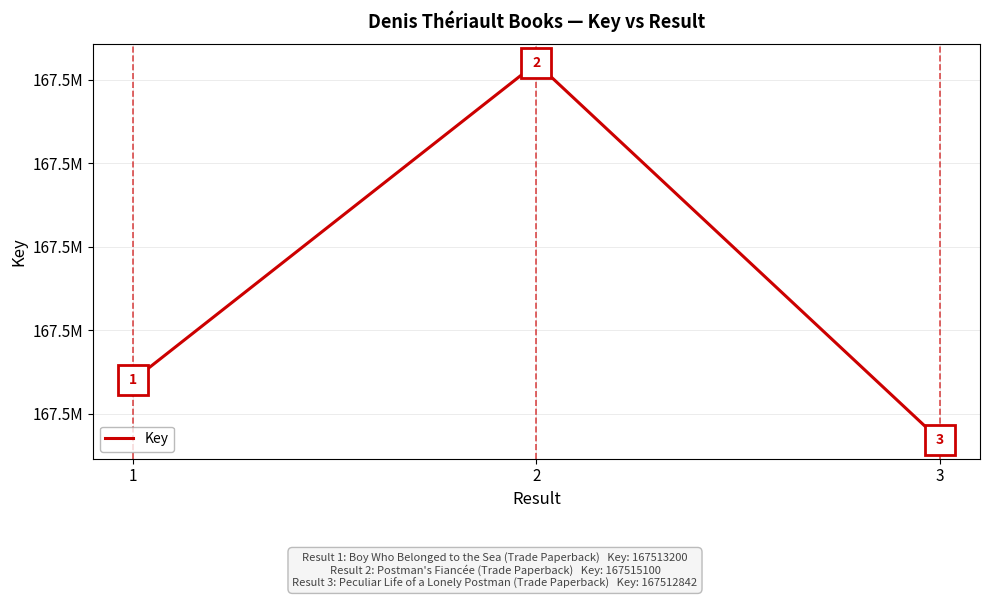

Is this an area chart (filled region under the line)?

No